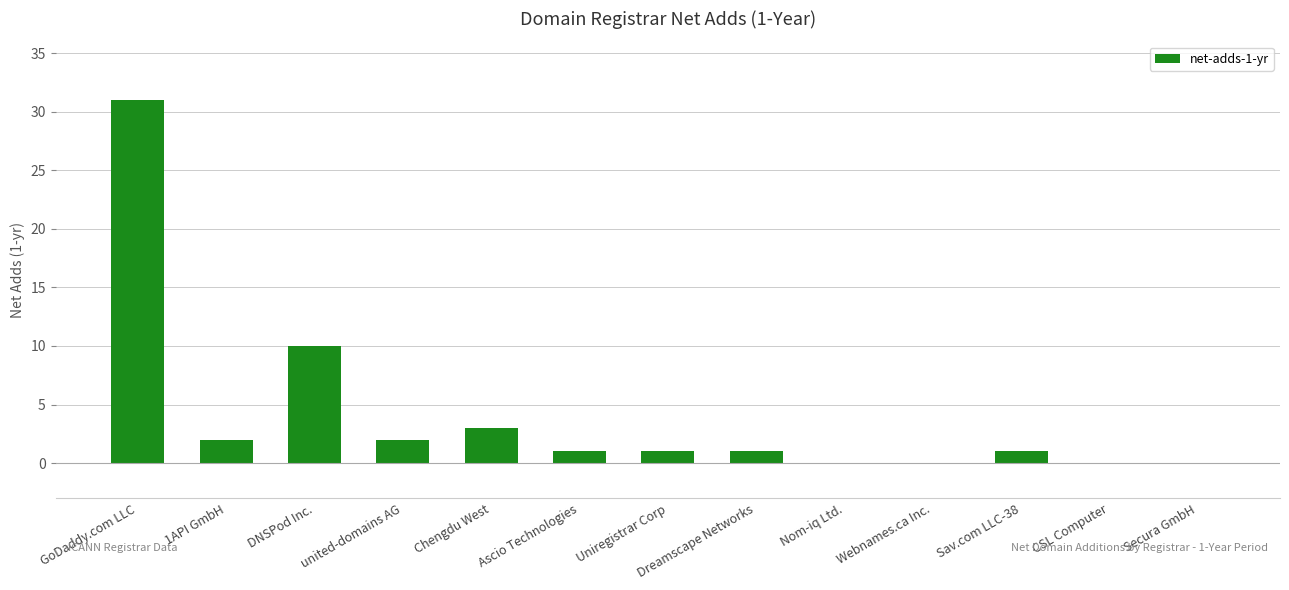

What is the average value?

4